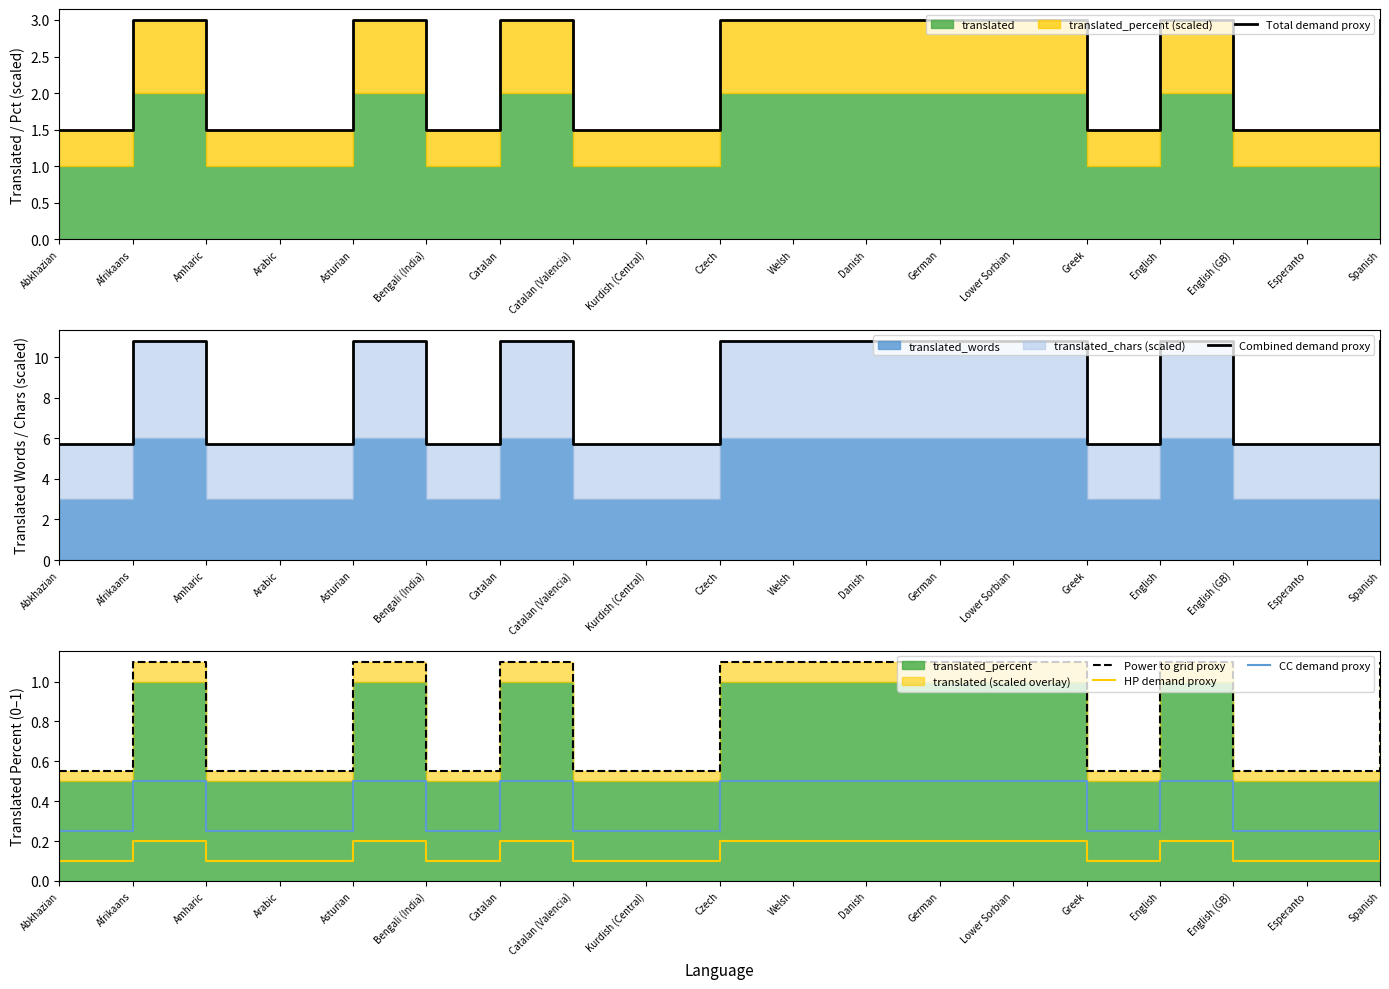

Is it true that CC demand proxy equals 0.4 at English (GB)?

False